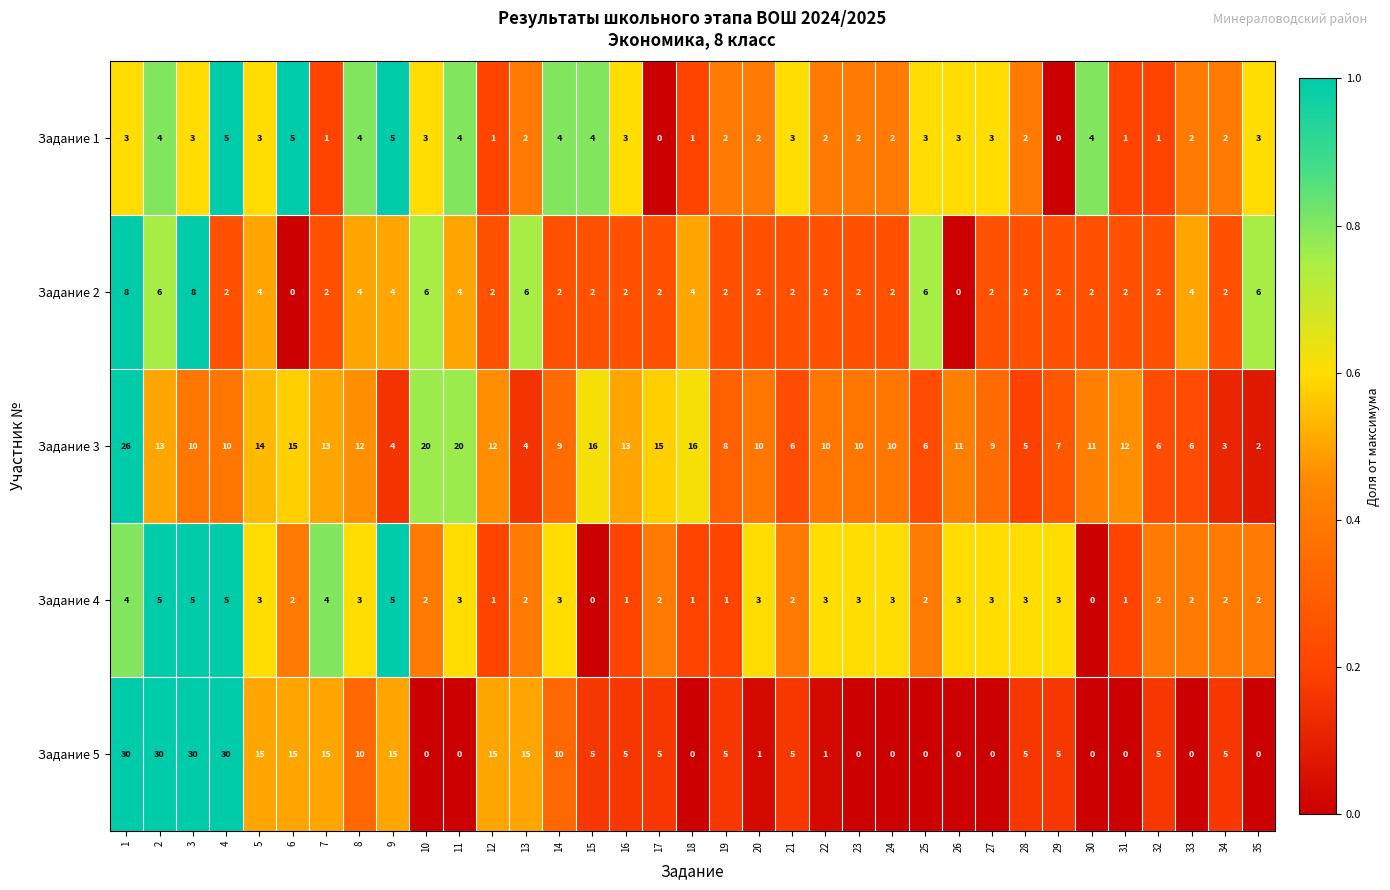

What is the total value across all series at 9?

33